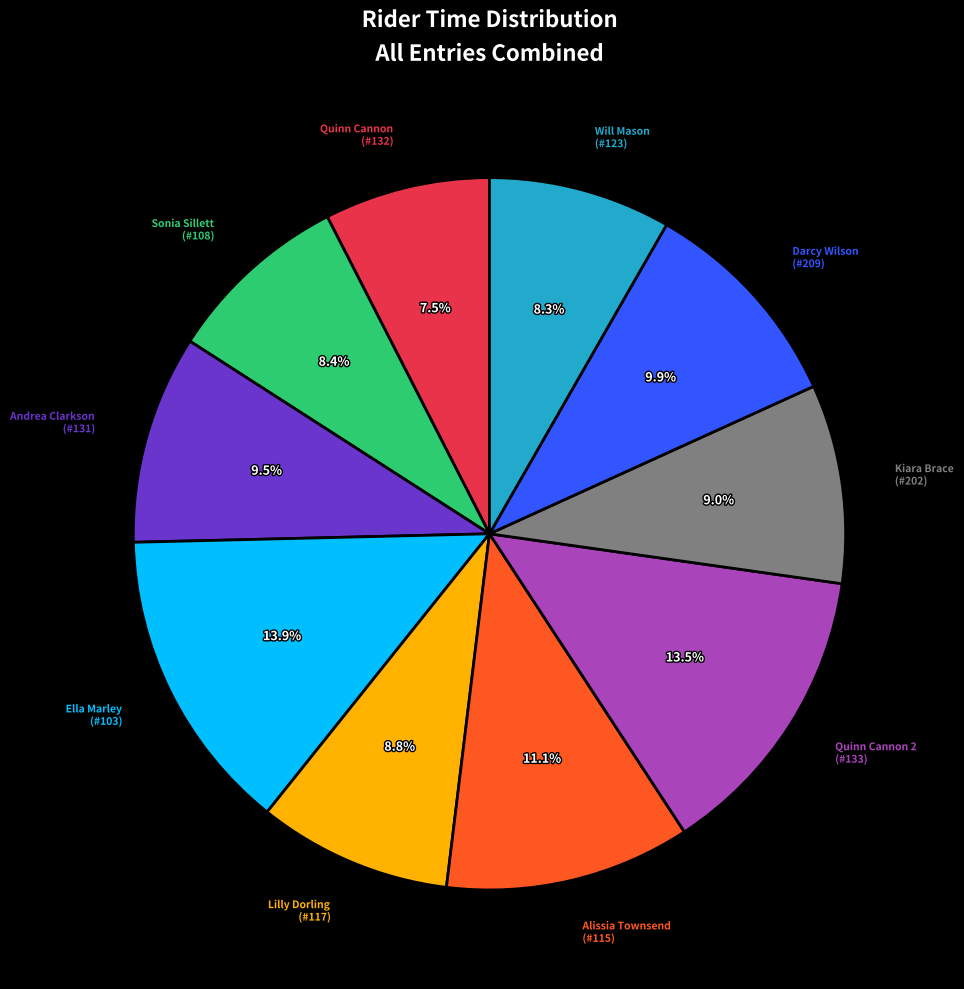

How much of the chart is everything except Darcy Wilson?

90.1%